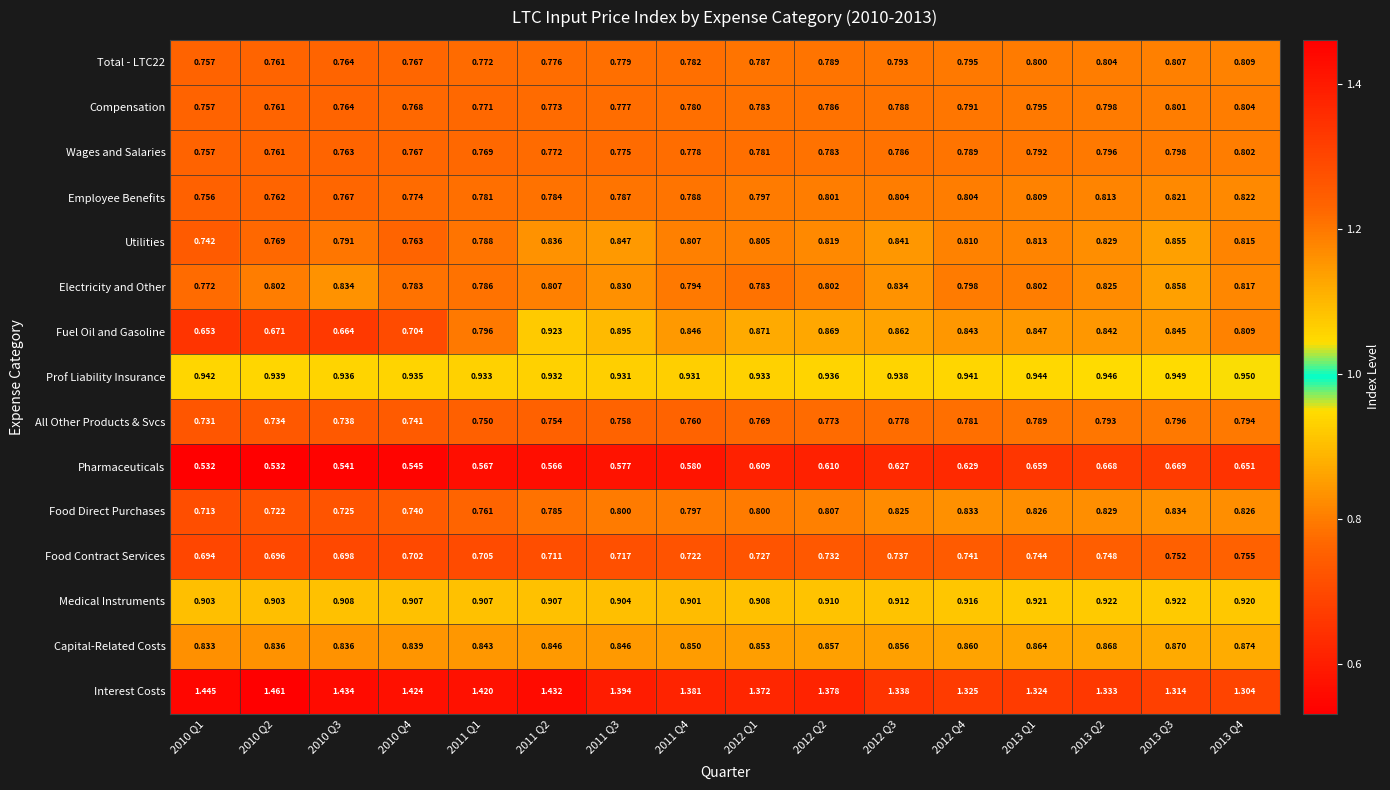

What is the total value across all series at 2012 Q3?

12.7